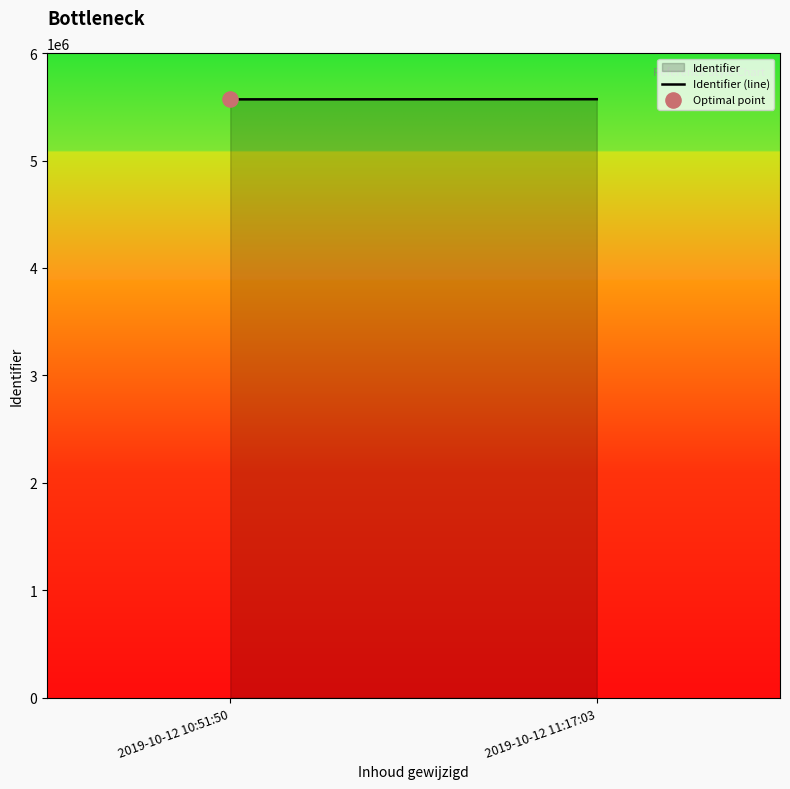

What is the change in value from 2019-10-12 10:51:50 to 2019-10-12 11:17:03?

+1377